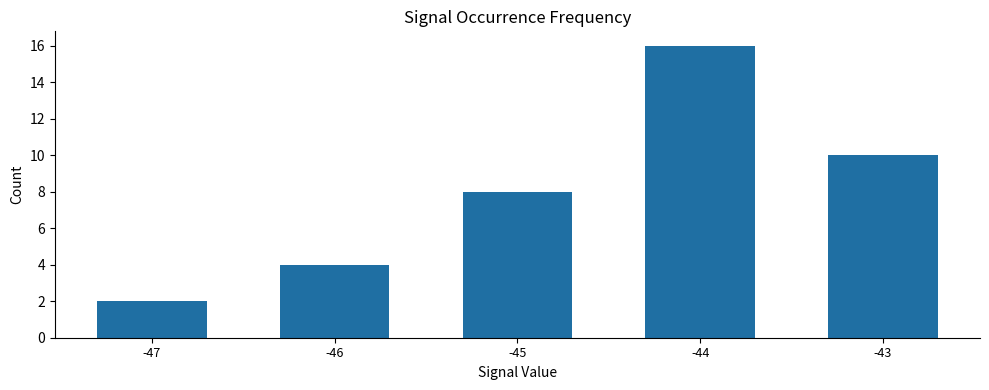

Rank the categories by value from lowest to highest.

-47, -46, -45, -43, -44